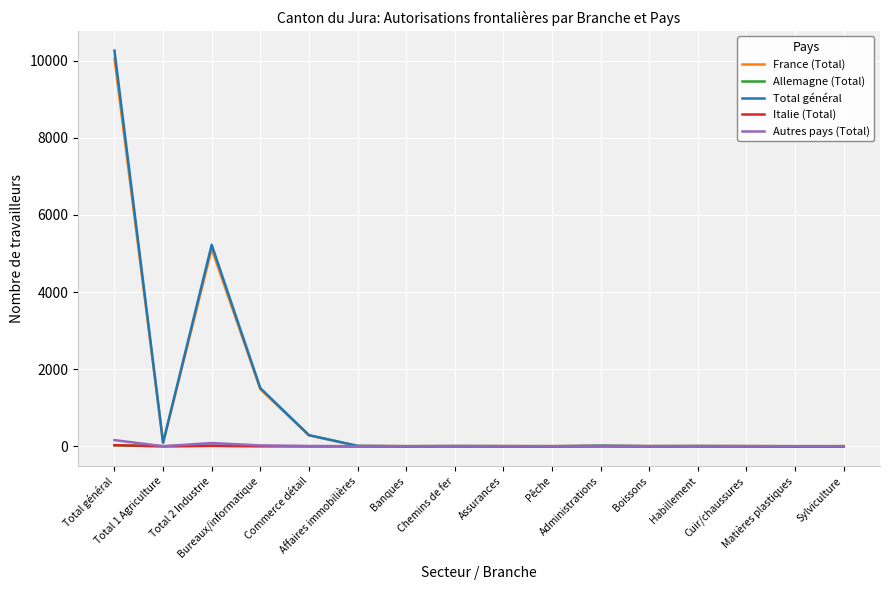

What is the greatest value displayed?

10264